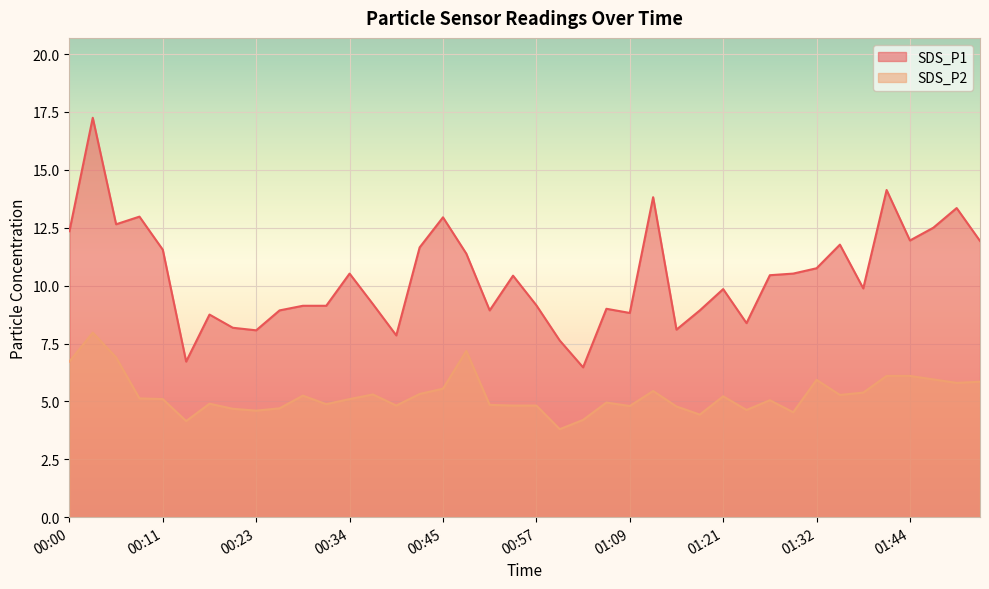

What is the spread (max minus min) of values at 00:00?

5.6